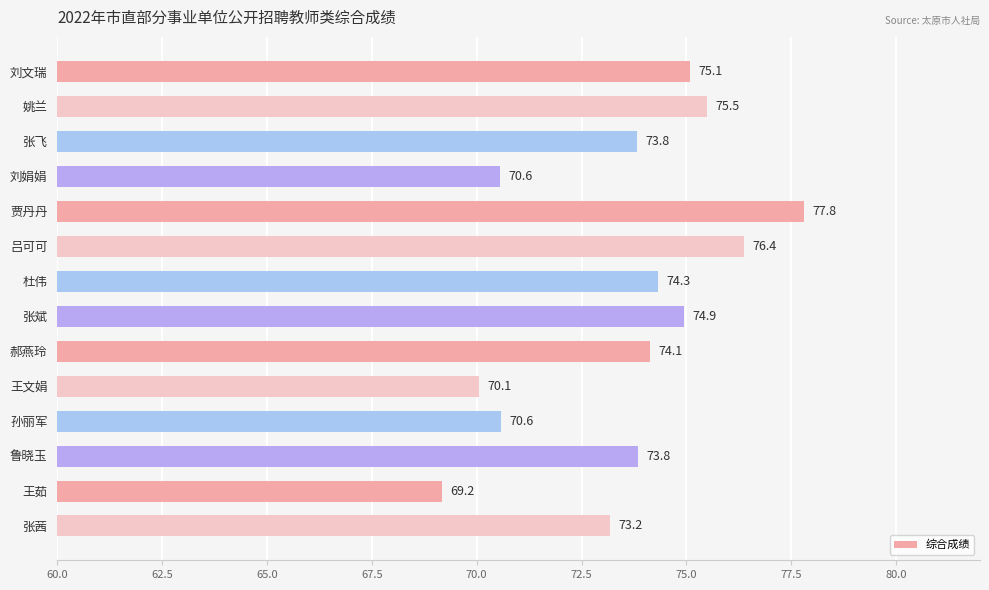

What is the difference between the maximum and minimum values?

8.6